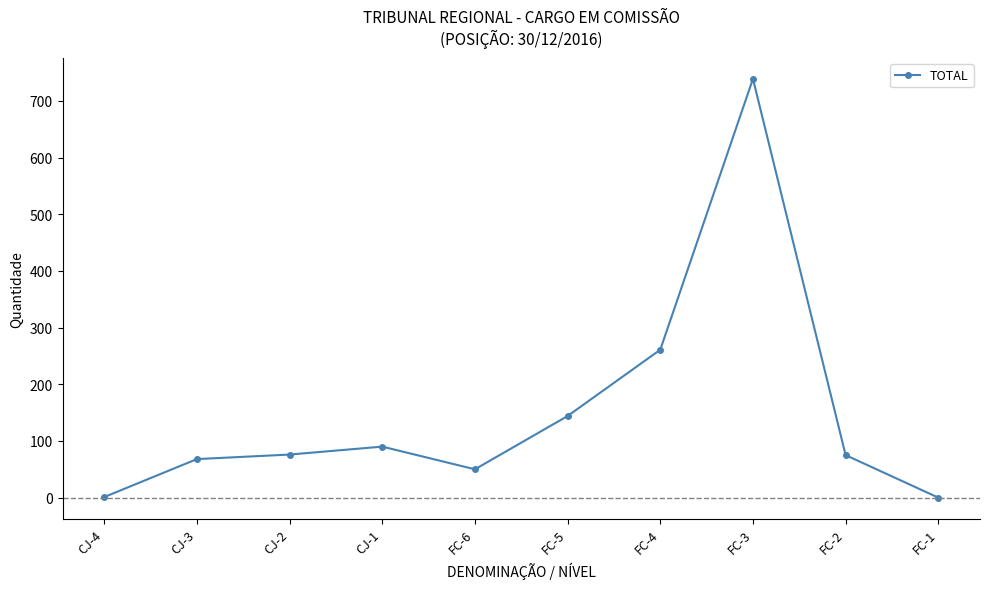

How many interior local valleys (lower than both neighbors) does the data have?

1